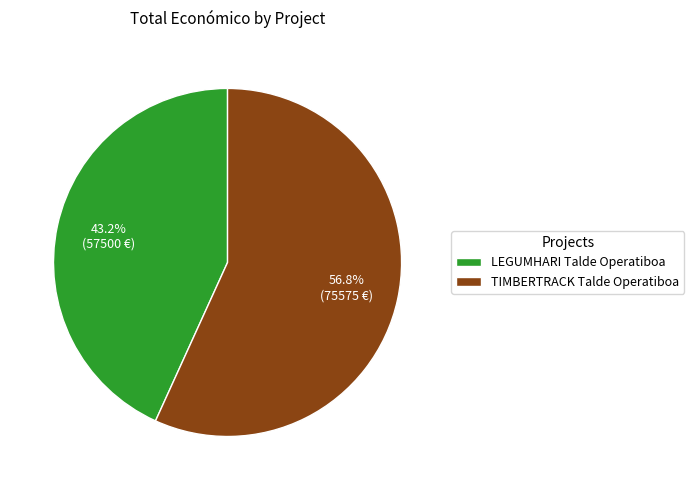

What portion of the pie excludes TIMBERTRACK Talde Operatiboa?

43.2%